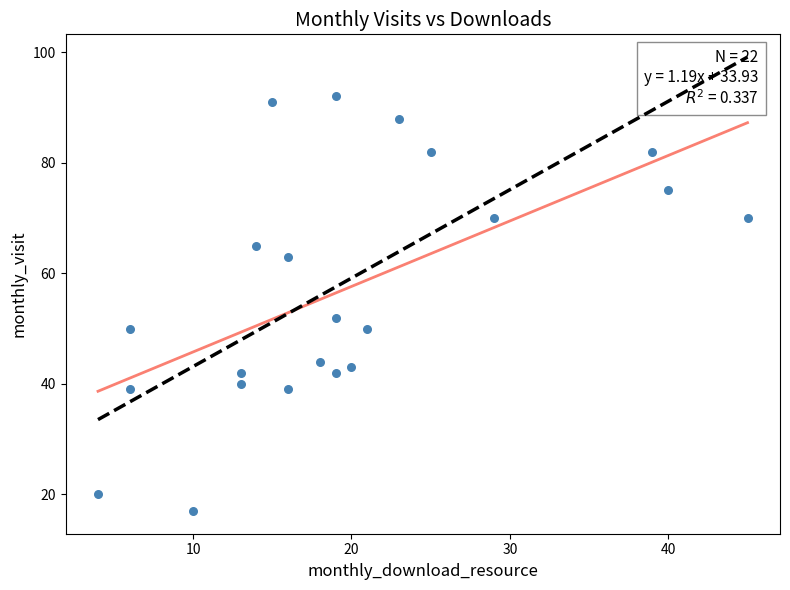

What Y value in the scatter plot is closest to 54?

52